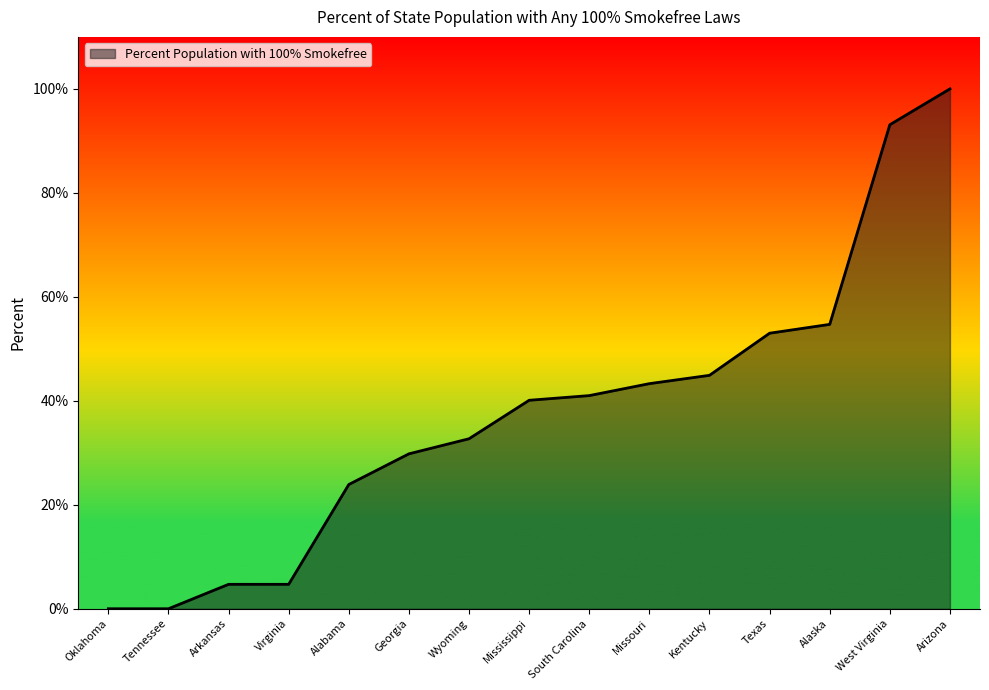

What value does the data have at Virginia?

4.7